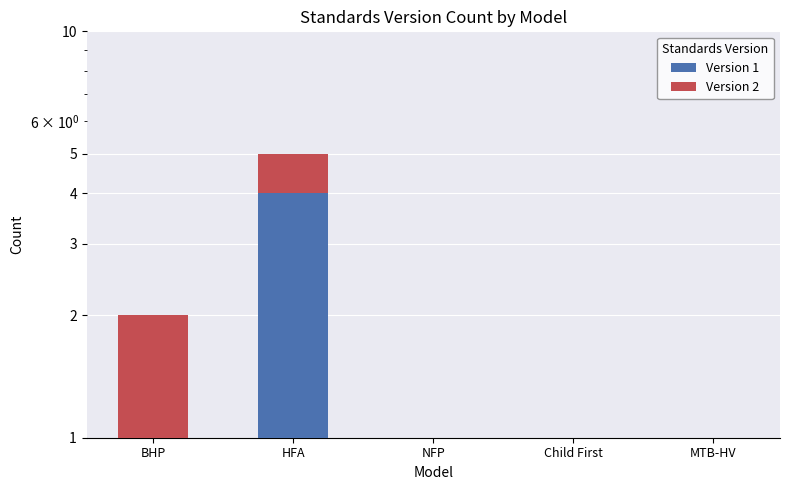

How many data points does each series have?

5